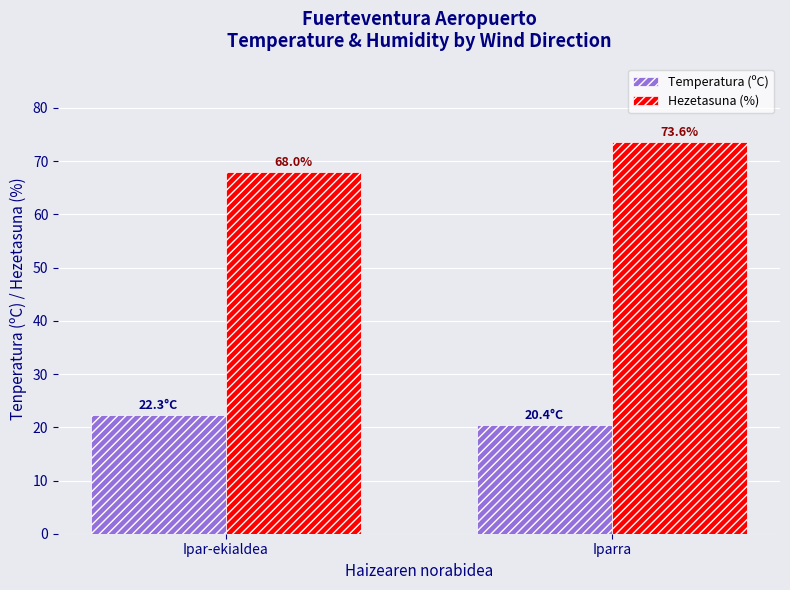

What is the average value of the Hezetasuna (%) series?

70.8